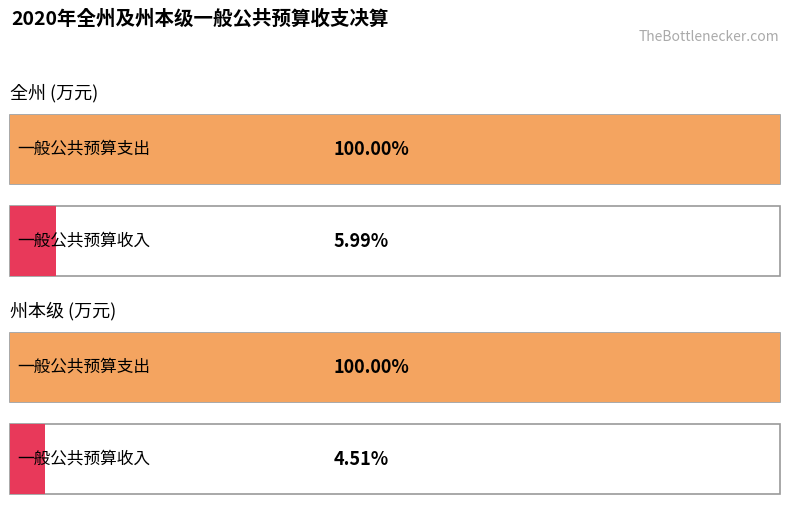

What is the sum of the 州本级 values at 一般公共预算收入 and 一般公共预算支出?

381682